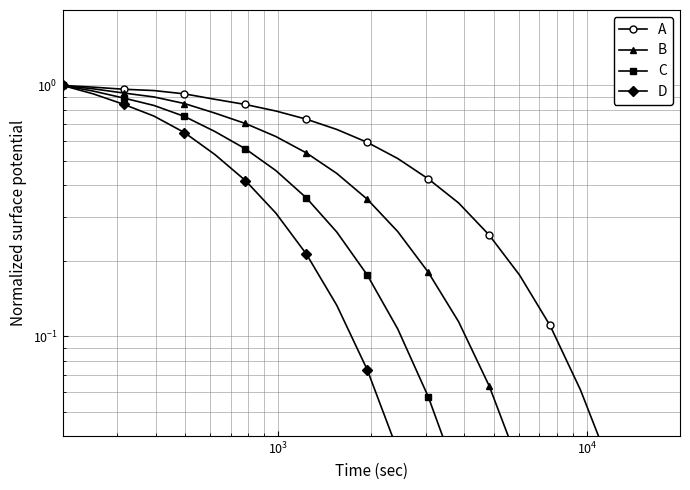

What is the difference between the maximum and minimum values in the C series?

1.0